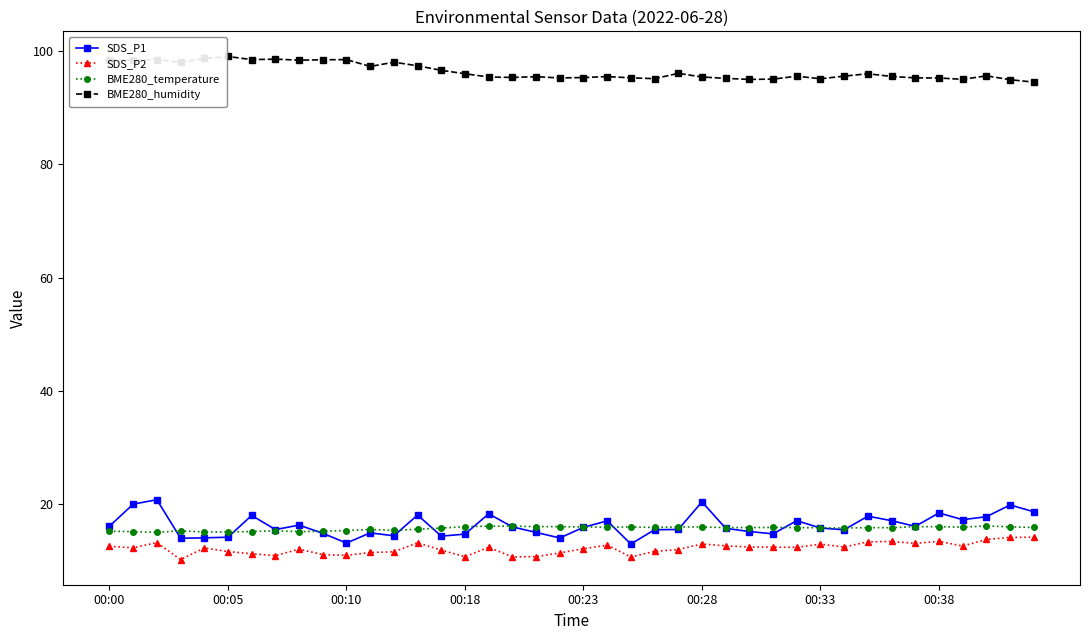

At how many categories does at least one series exceed 41?

40